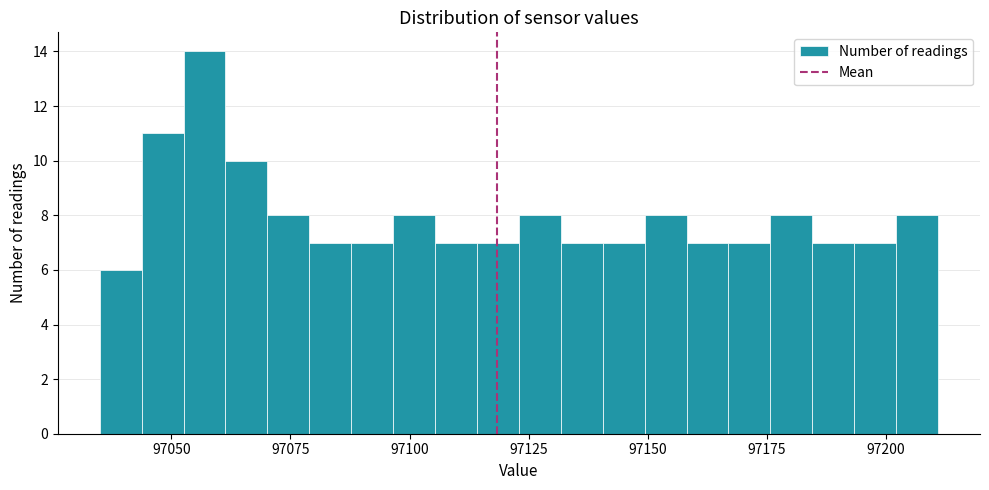

Read against the x-axis, roughly where is the centre of the tallest bar?

97055